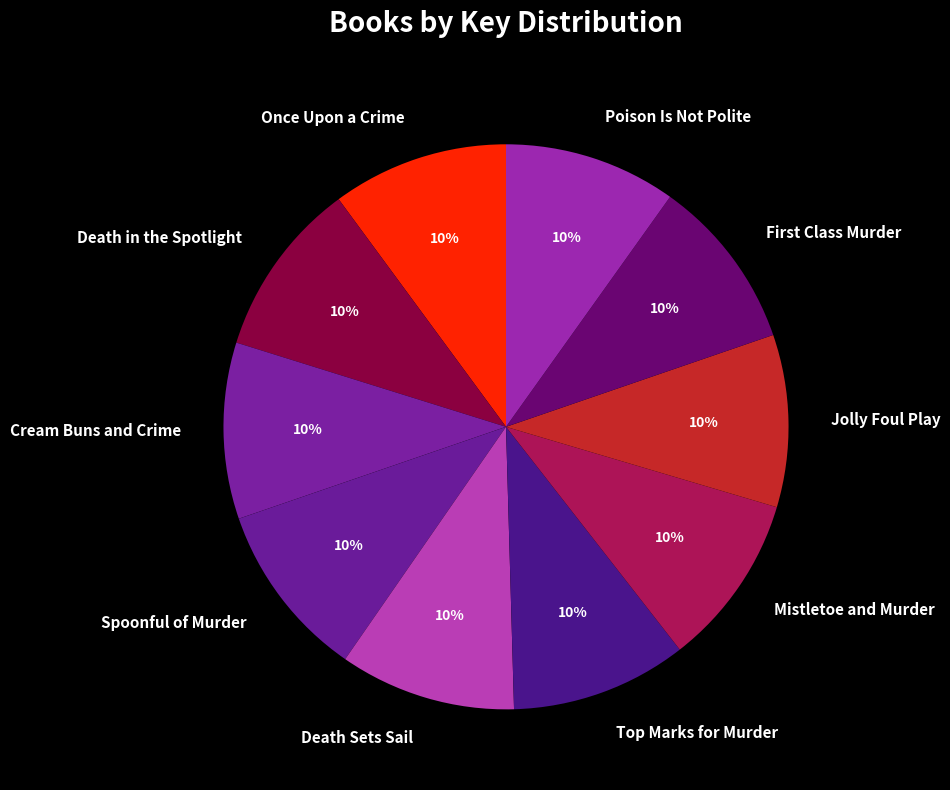

To the nearest percent, what percentage of the pie is Jolly Foul Play?

10%